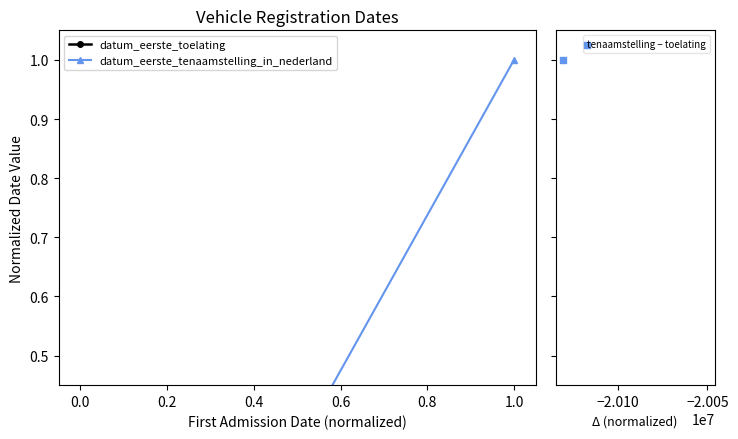

Which series contains the highest Y value?

datum_eerste_toelating